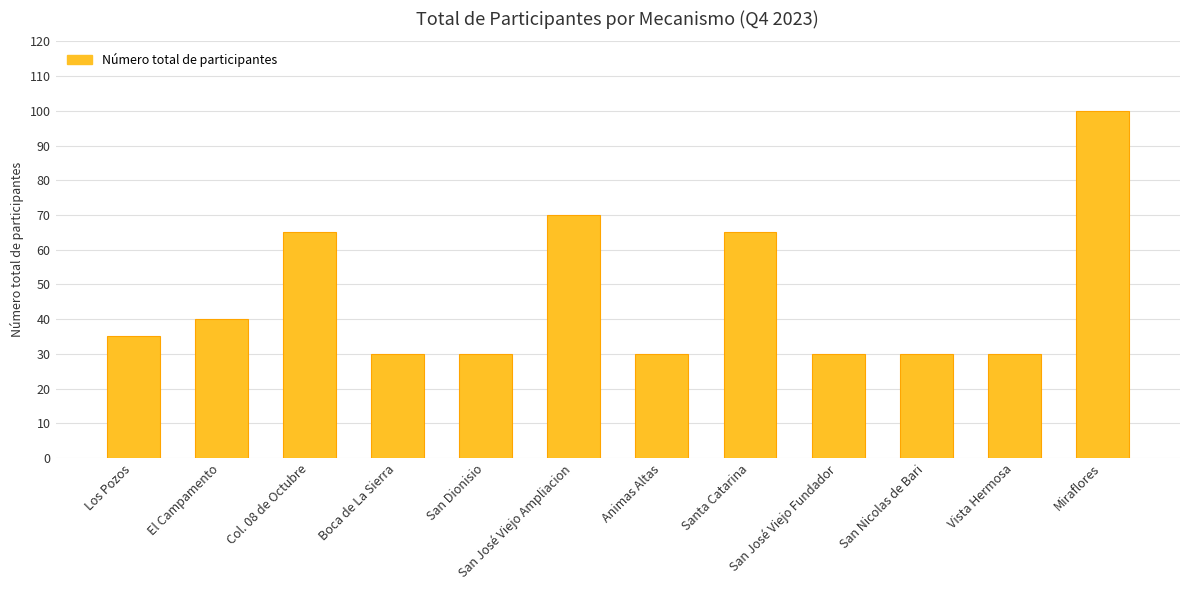

Reading left to right, what are all the values shown in this chart?

Los Pozos=35	El Campamento=40	Col. 08 de Octubre=65	Boca de La Sierra=30	San Dionisio=30	San José Viejo Ampliacion=70	Animas Altas=30	Santa Catarina=65	San José Viejo Fundador=30	San Nicolas de Bari=30	Vista Hermosa=30	Miraflores=100